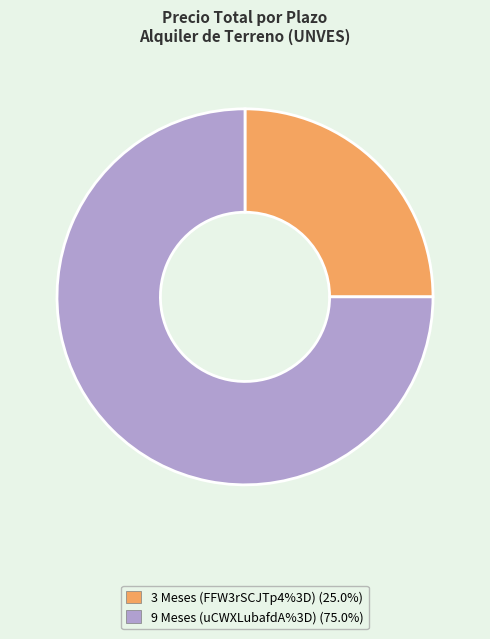

What is the largest slice in the pie chart?

9 Meses (uCWXLubafdA%3D)